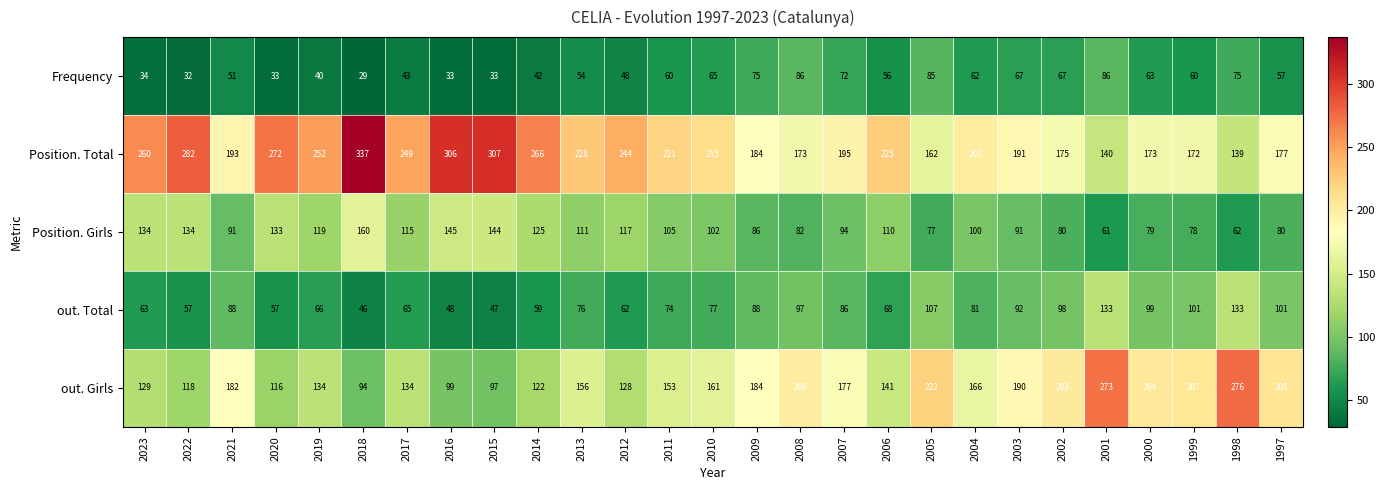

At how many categories does at least one series exceed 280?

4